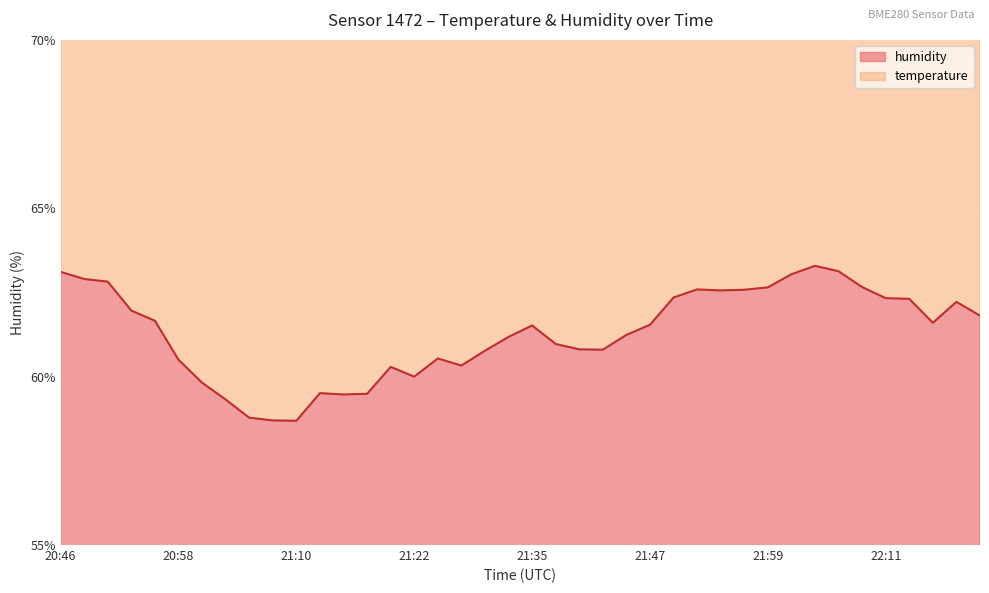

Approximately how many times larger is the value at 21:37 compared to 21:30?

1.0